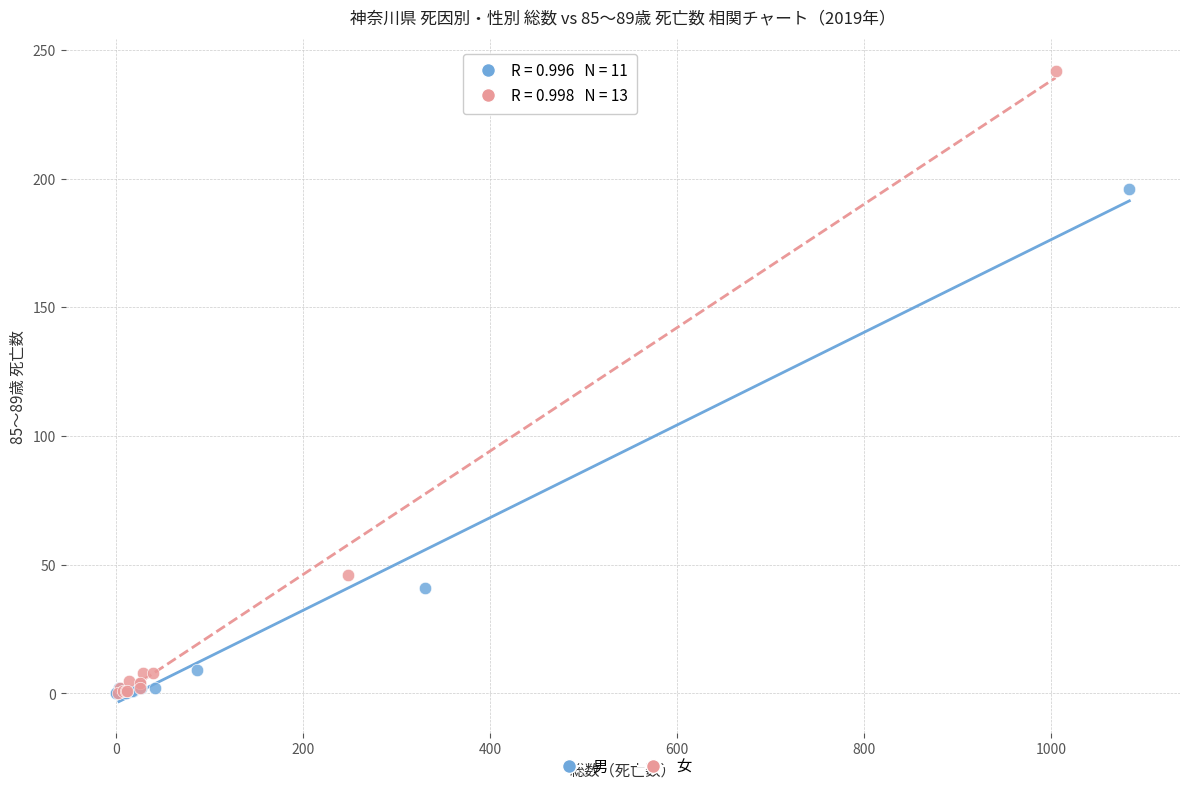

Which series contains the highest Y value?

女